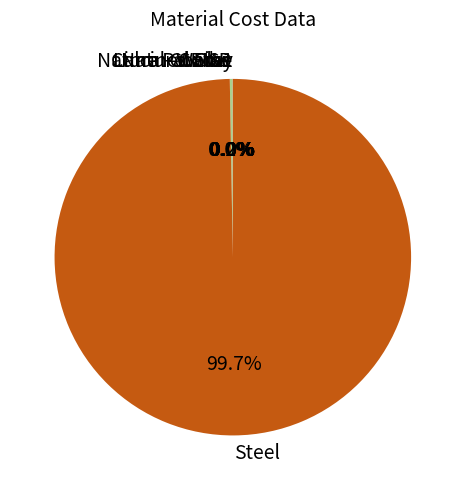

Which category has the biggest portion of the pie?

Steel